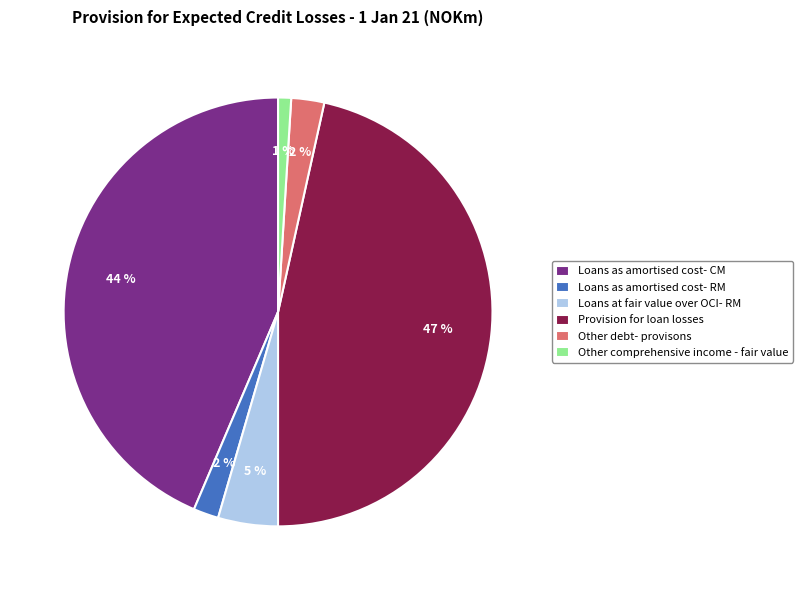

Is there any slice that represents more than half of the pie?

No